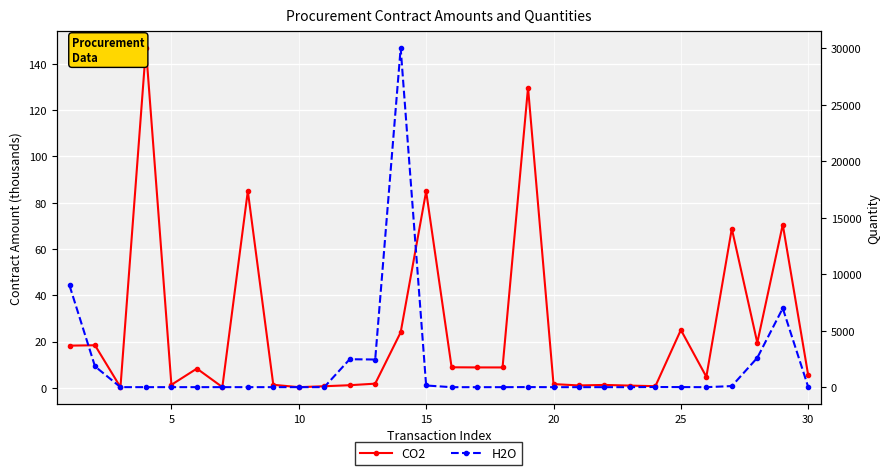

Does the chart display data point markers on the line(s)?

Yes